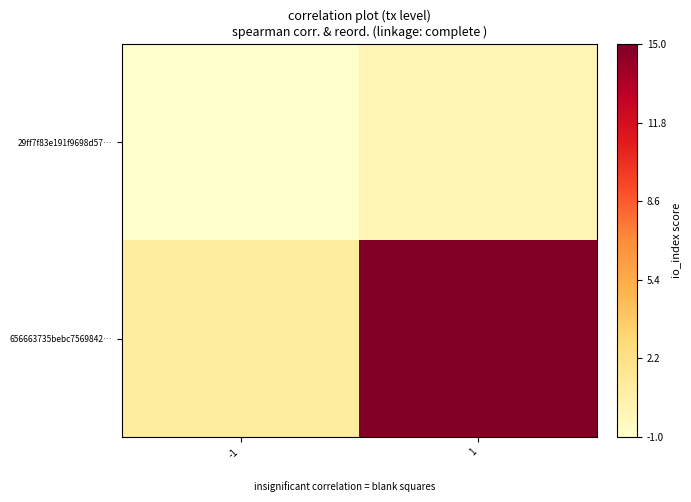

List the series in order of their overall mean, lowest first.

29ff7f83e191f9698d57…, 656663735bebc7569842…